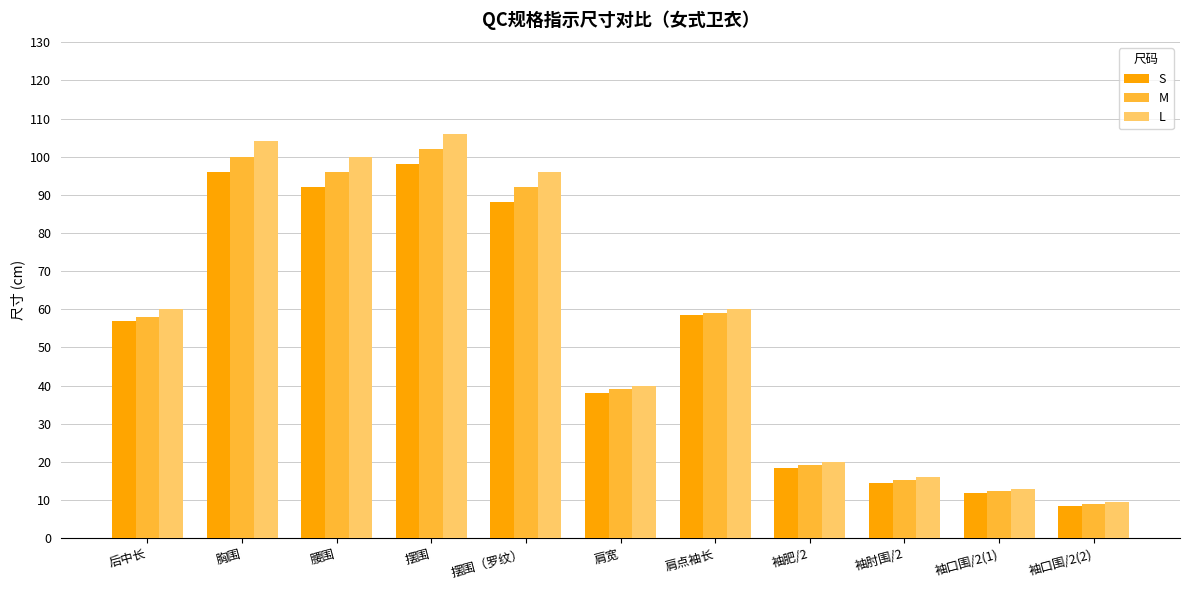

What is the approximate value of M at 后中长?

58.0